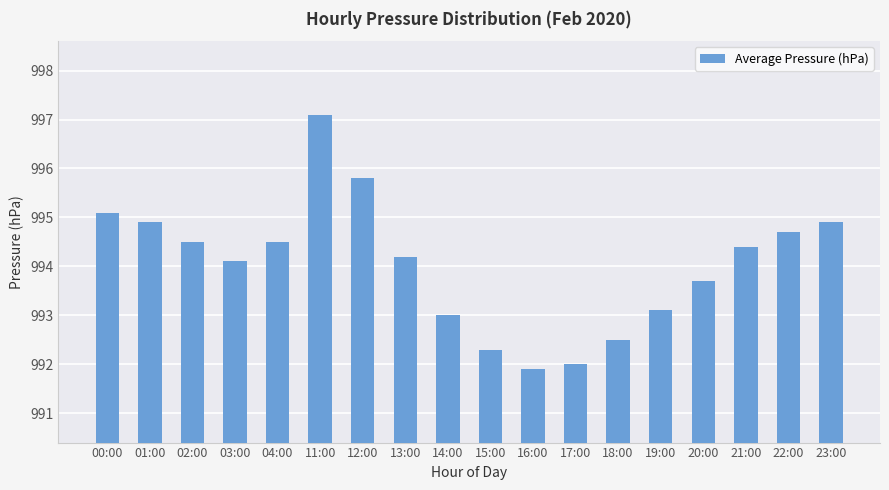

What is the average value?

994.0